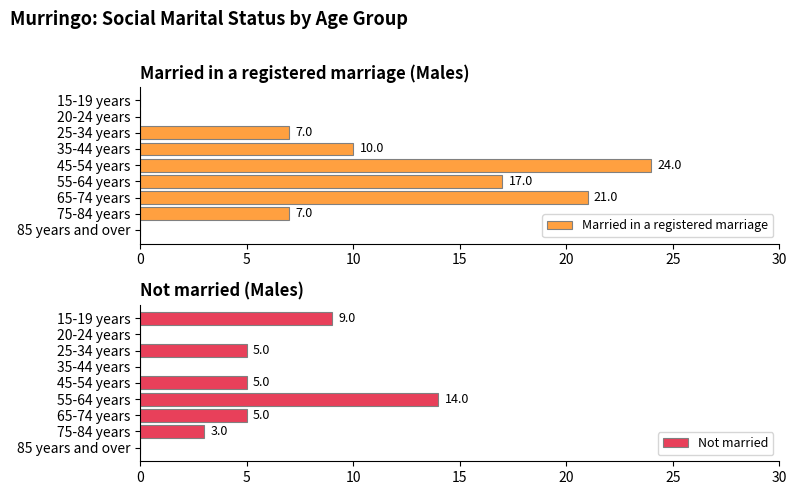

Read the Married in a registered marriage value at 55-64 years, to the nearest 5.

15